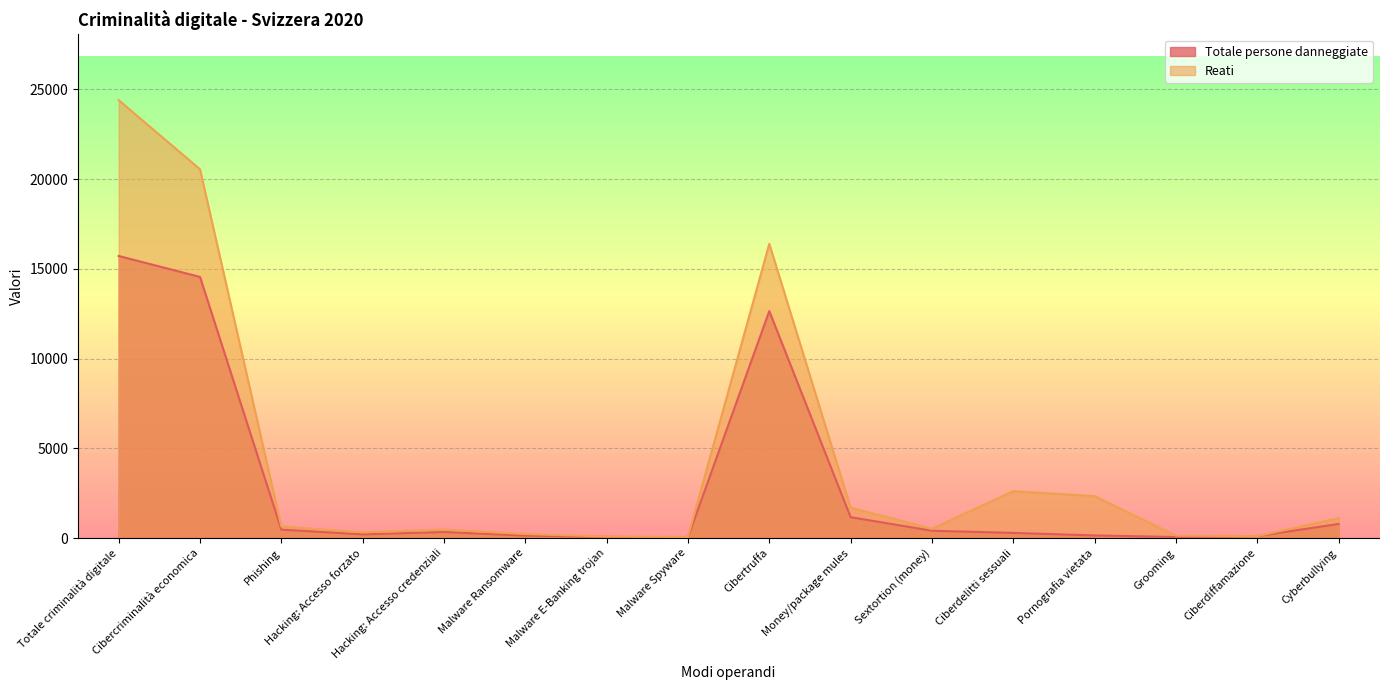

How many lines are shown in the chart?

2